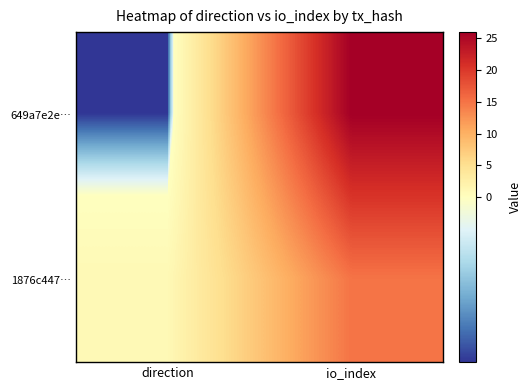

Which category has the lowest value across all series?

direction